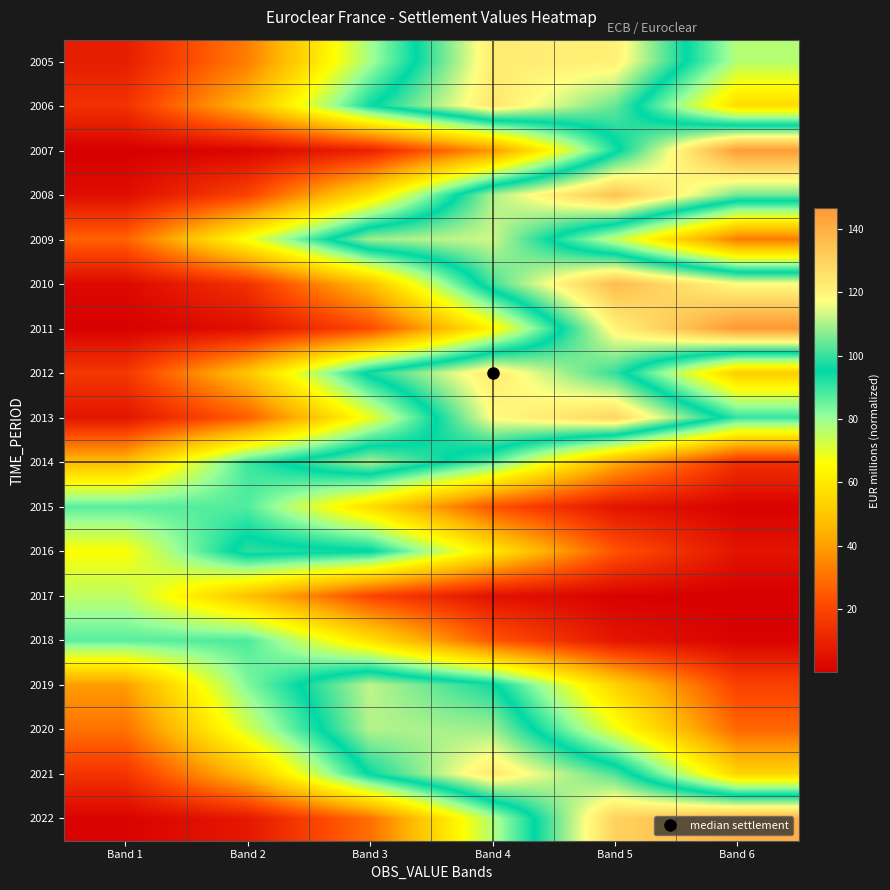

Between Band 3 and Band 2, which is larger?

Band 3